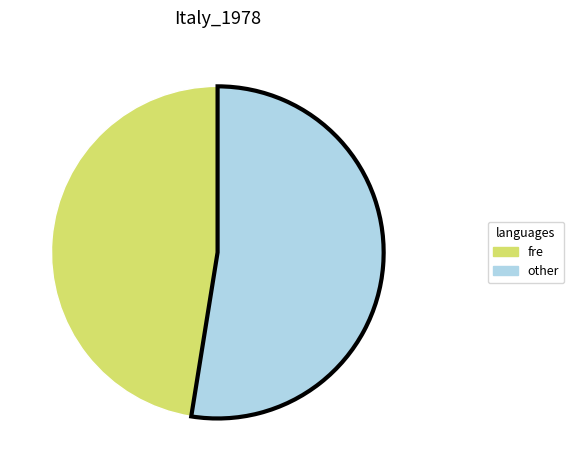

Is there any slice that represents more than half of the pie?

Yes